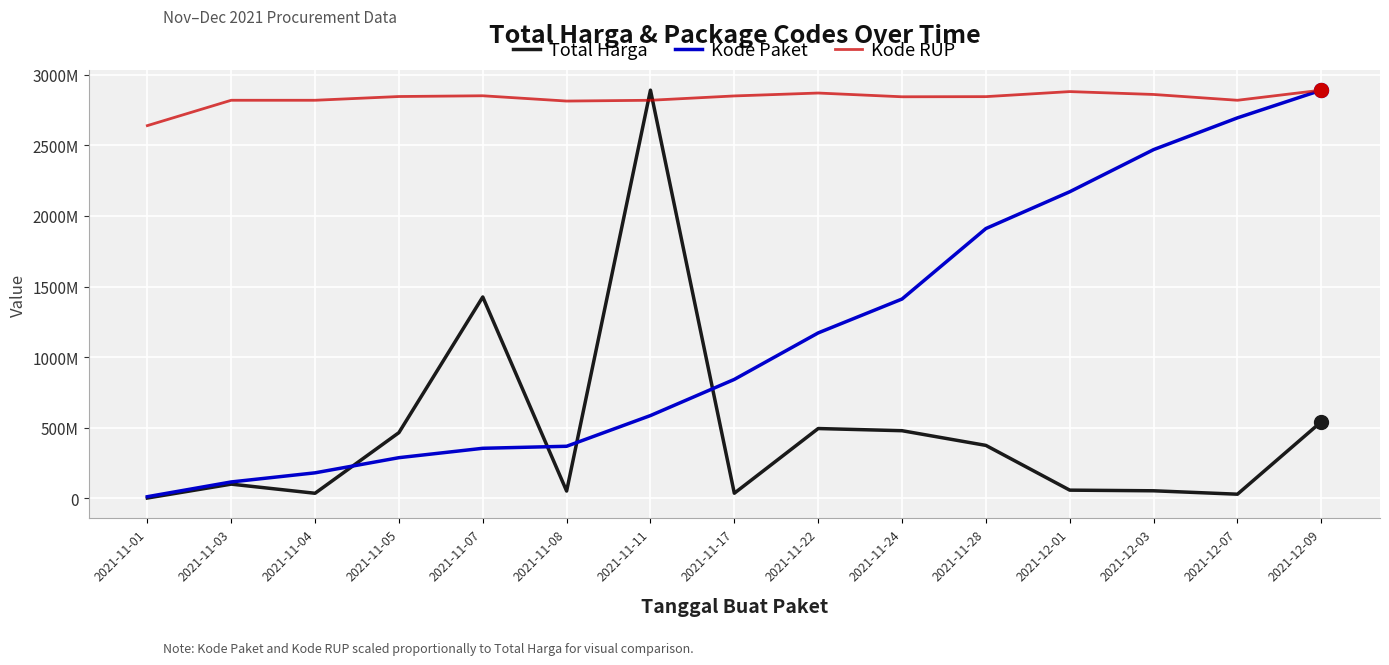

Rank the series by their average value, from lowest to highest.

Total Harga, Kode Paket, Kode RUP